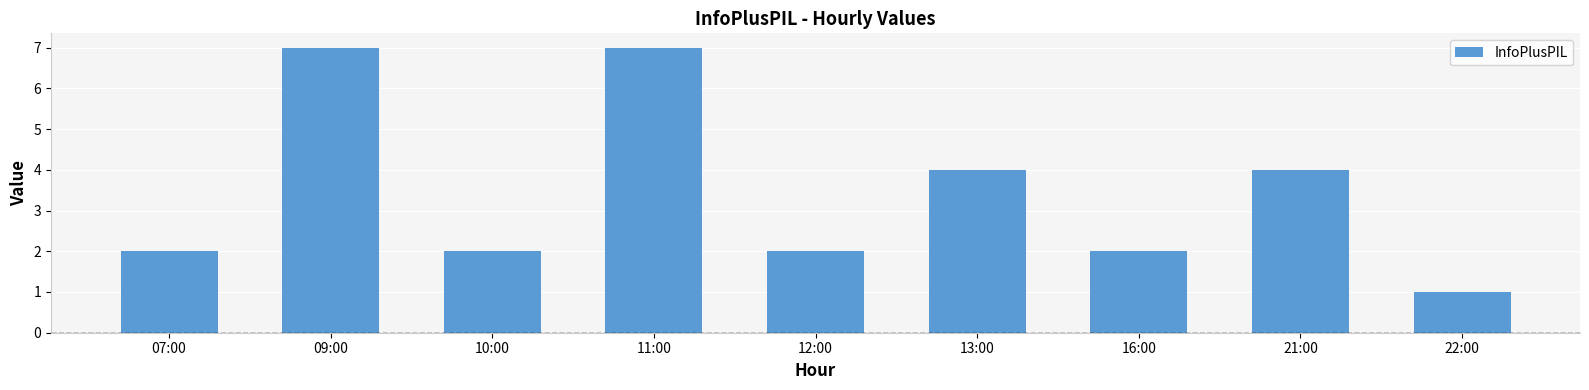

What is the change in value from 09:00 to 10:00?

-5